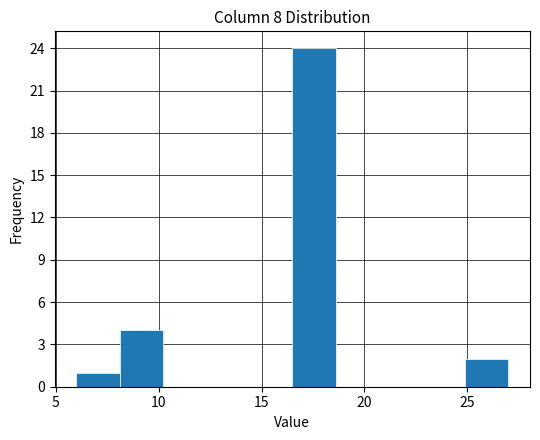

Reading left to right, transcribe this chart: for each bar, give the range it covers on the x-axis and its height. Neither the bar edges nor the heights are printed on the chart, so give them approximately, as read against the axes.

6.0 to 8.1: 1
8.1 to 10.2: 4
10.2 to 12.3: 0
12.3 to 14.4: 0
14.4 to 16.5: 0
16.5 to 18.6: 24
18.6 to 20.7: 0
20.7 to 22.8: 0
22.8 to 24.9: 0
24.9 to 27.0: 2